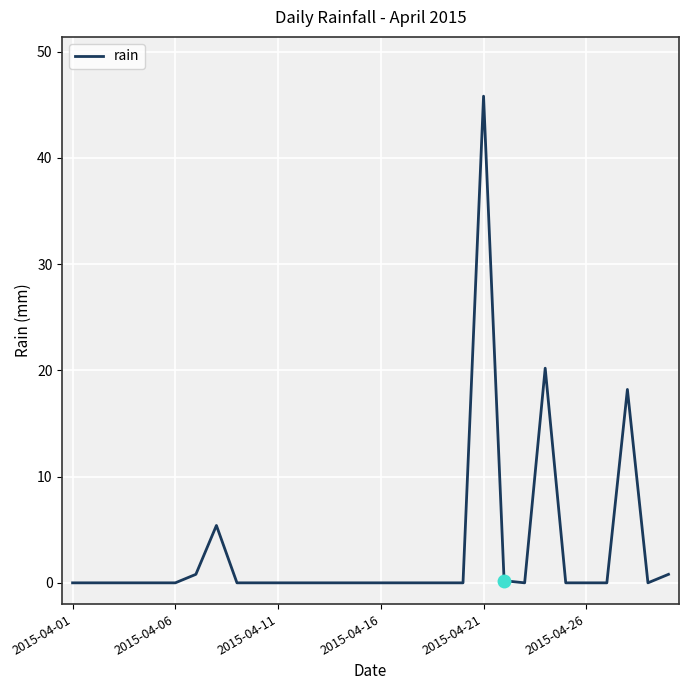

What is the difference between the maximum and minimum values?

45.8